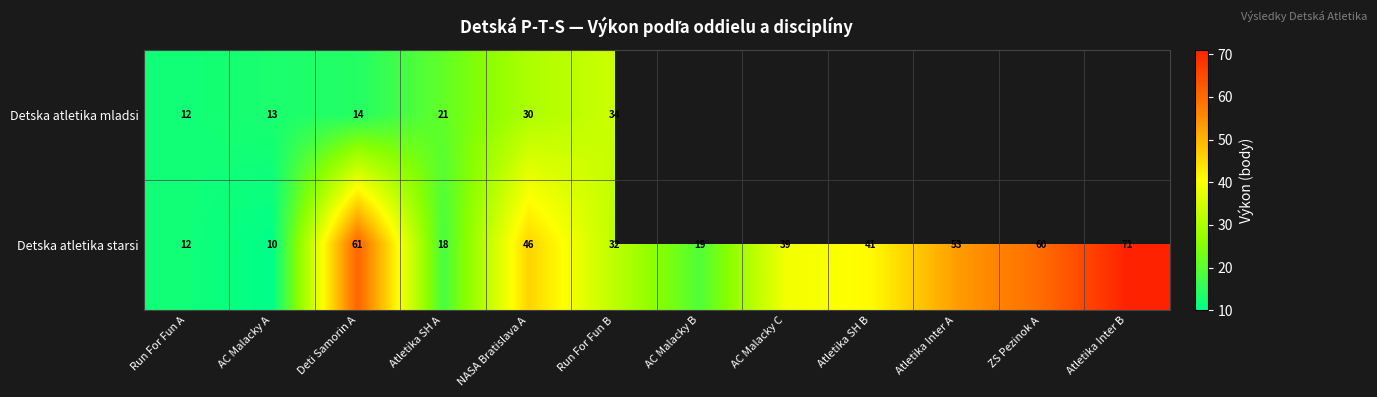

What is the difference between the maximum and minimum values in the Detska atletika starsi series?

61